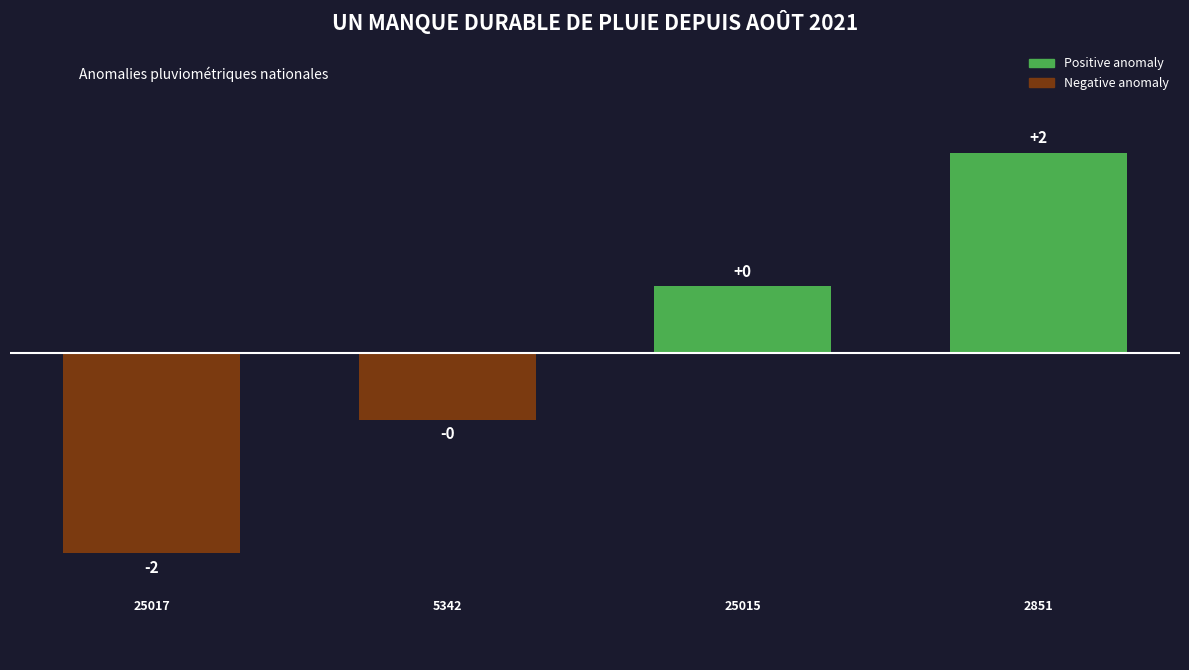

How many bars are there in total?

4